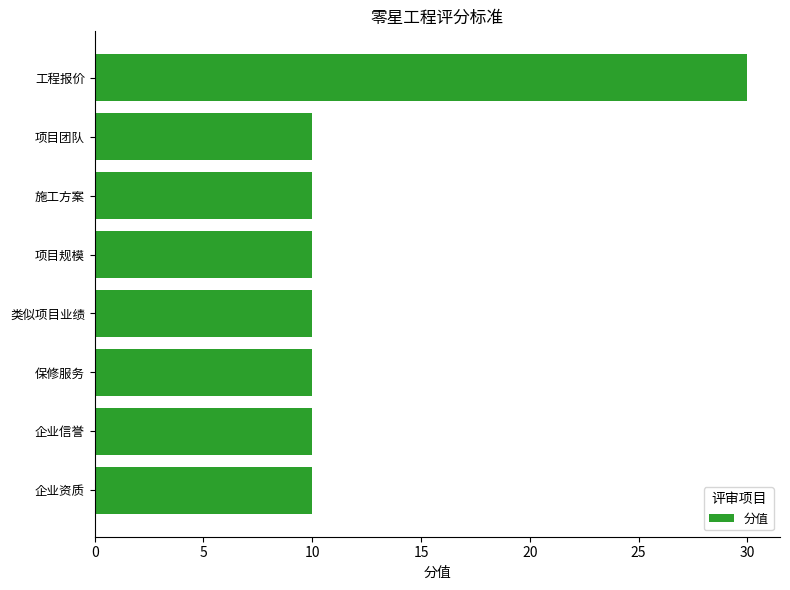

How many categories are shown in the chart?

8